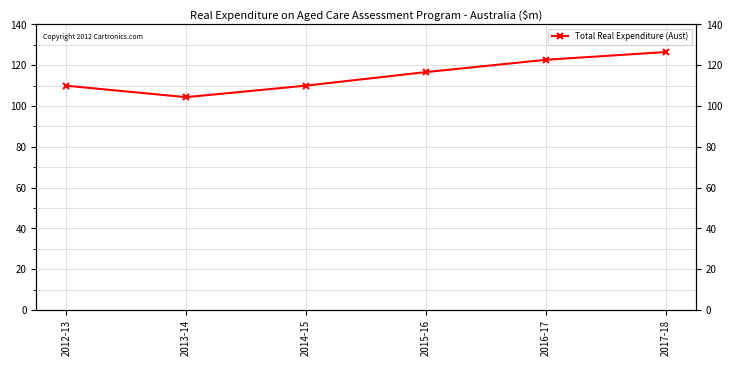

What is the ratio of the value at 2014-15 to the value at 2017-18?

0.9